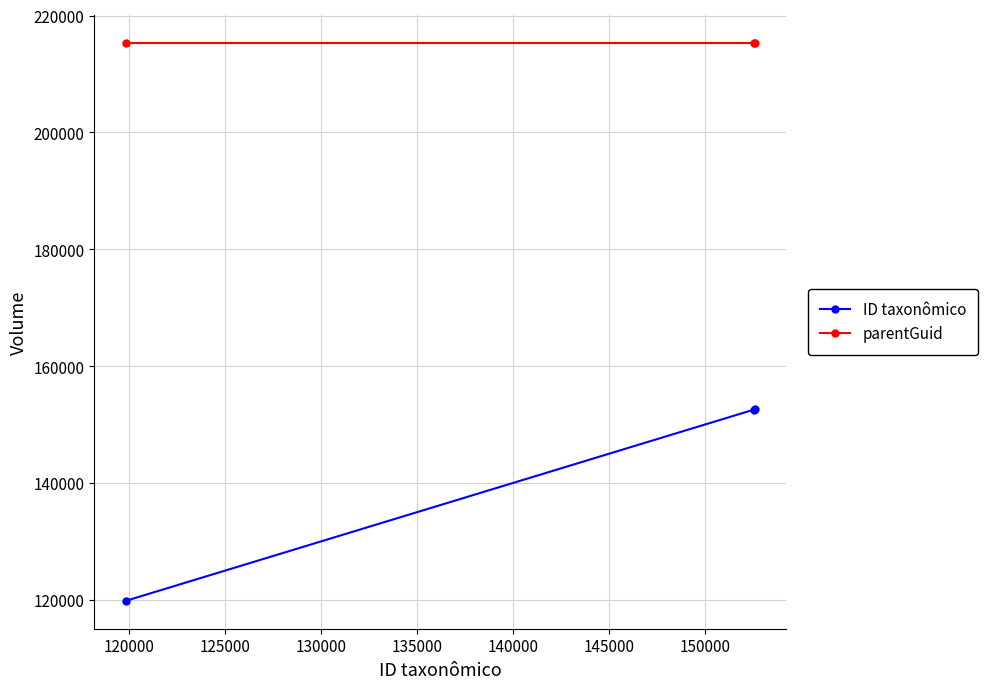

Rank the series by their maximum value, from highest to lowest.

parentGuid, ID taxonômico